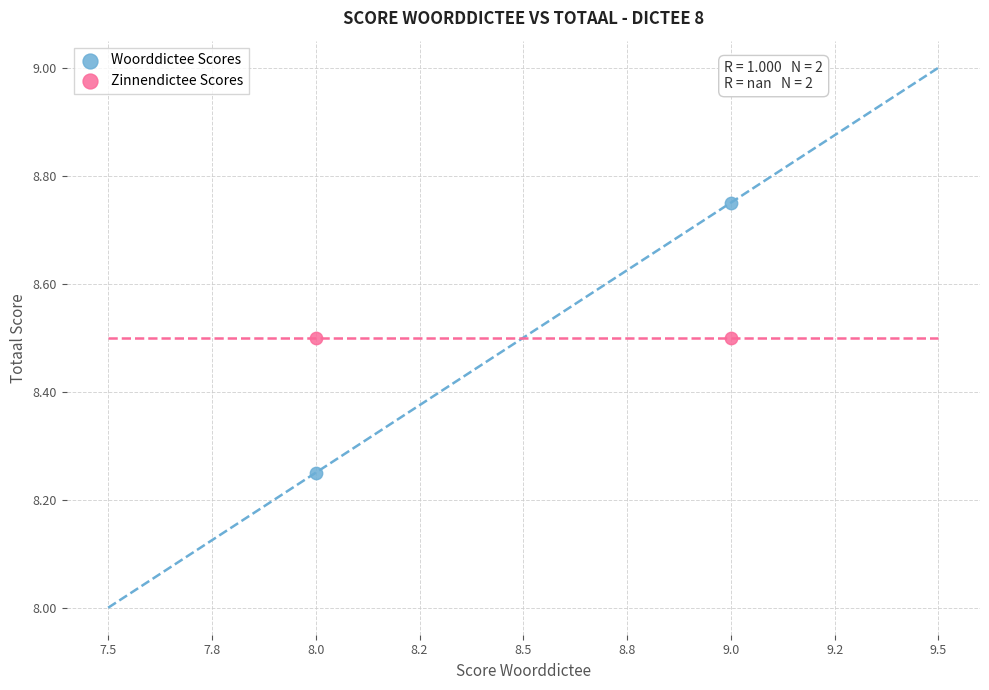

In the Zinnendictee Scores series, what Y value is closest to 8?

8.5